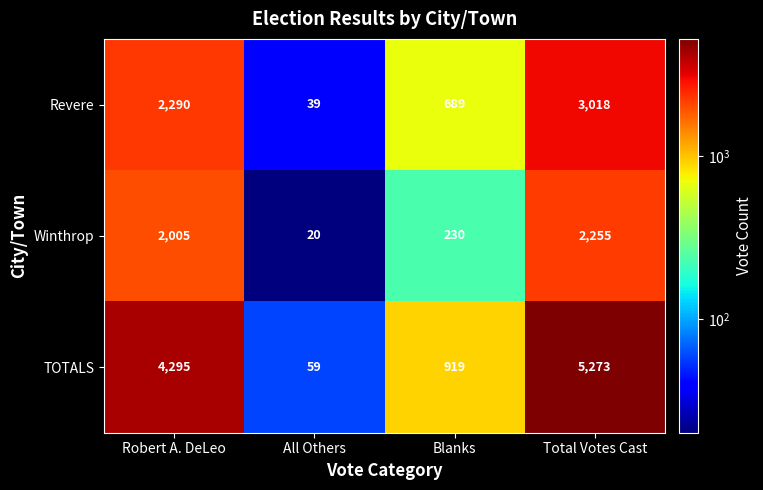

At which category is the sum across all series the highest?

Total Votes Cast